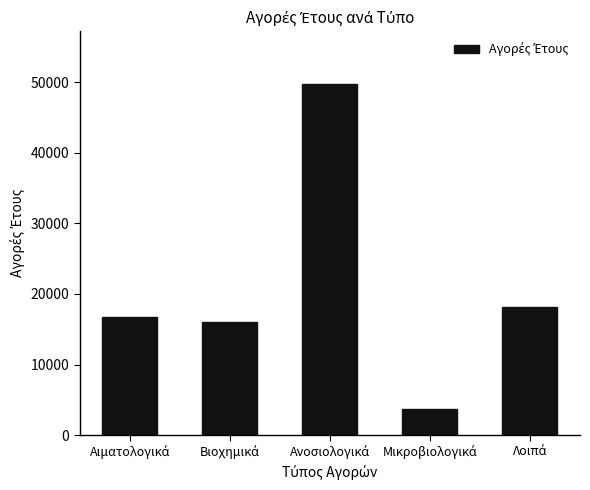

What is the sum of all values?

104517.7